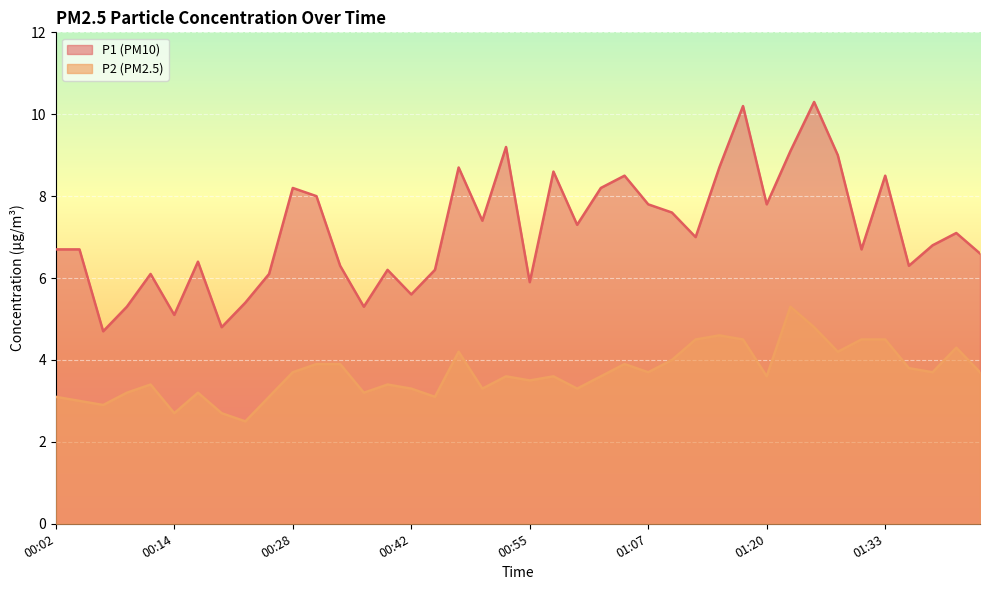

What is the value of the P2 point at the 25th from the left?

3.9